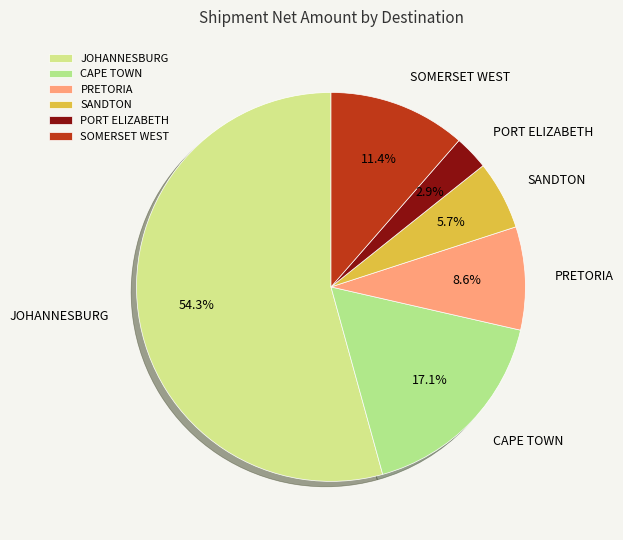

Count the number of slices in the pie.

6